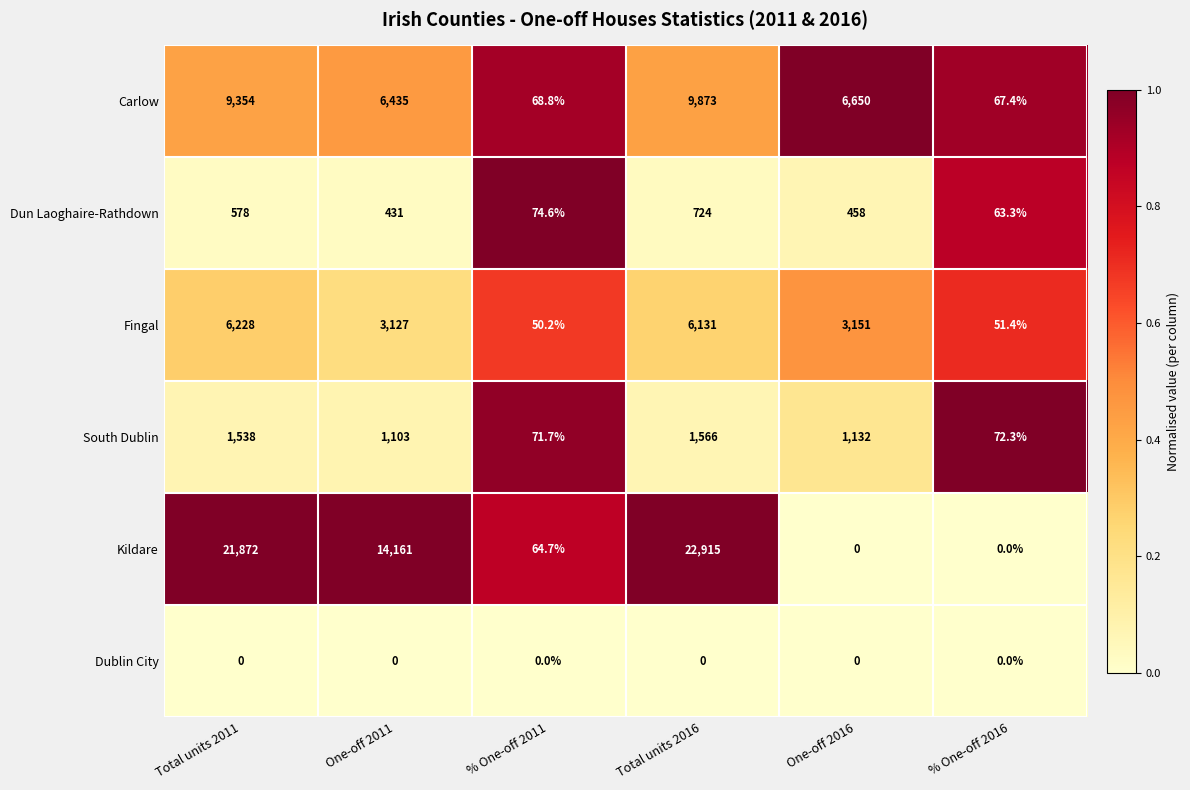

What is the difference between the Carlow values at One-off 2016 and % One-off 2011?

6581.2